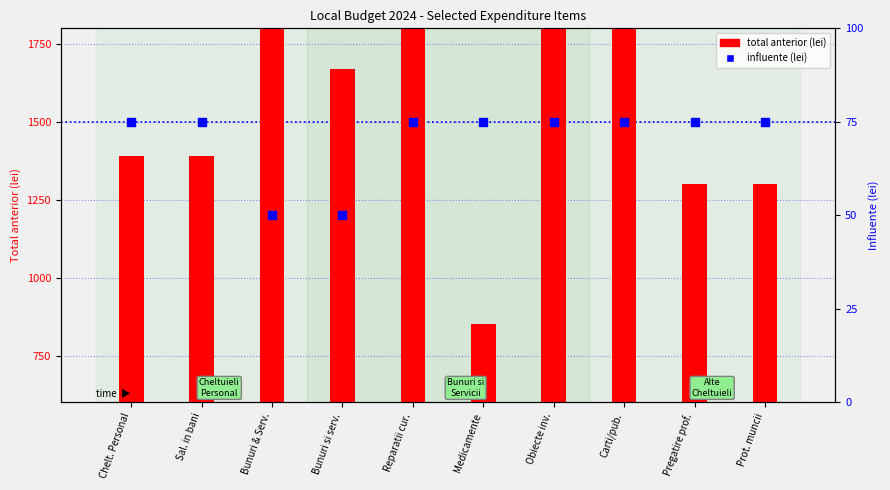

Is the value of influente at Sal. in bani greater than the value of total anterior at Medicamente?

No